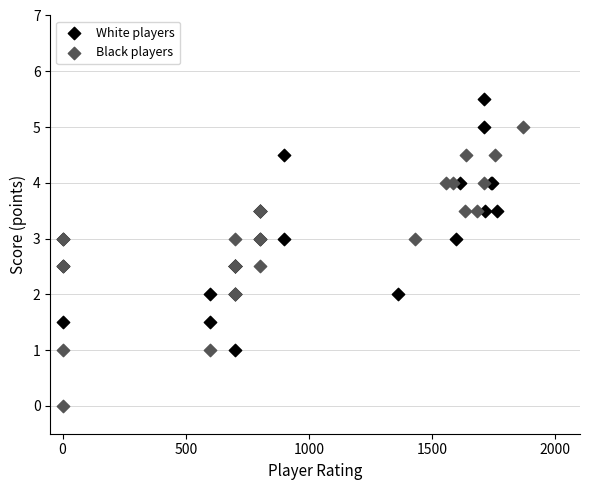

Which series contains the highest Y value?

White players